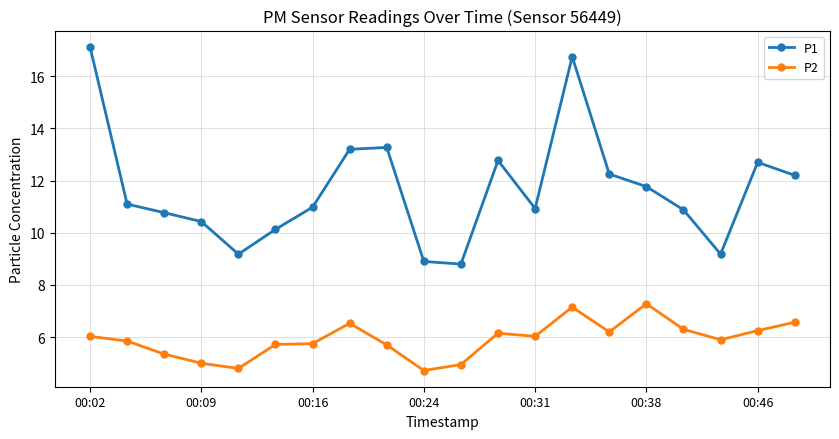

What is the value of the P2 point at the 16th from the left?

7.3